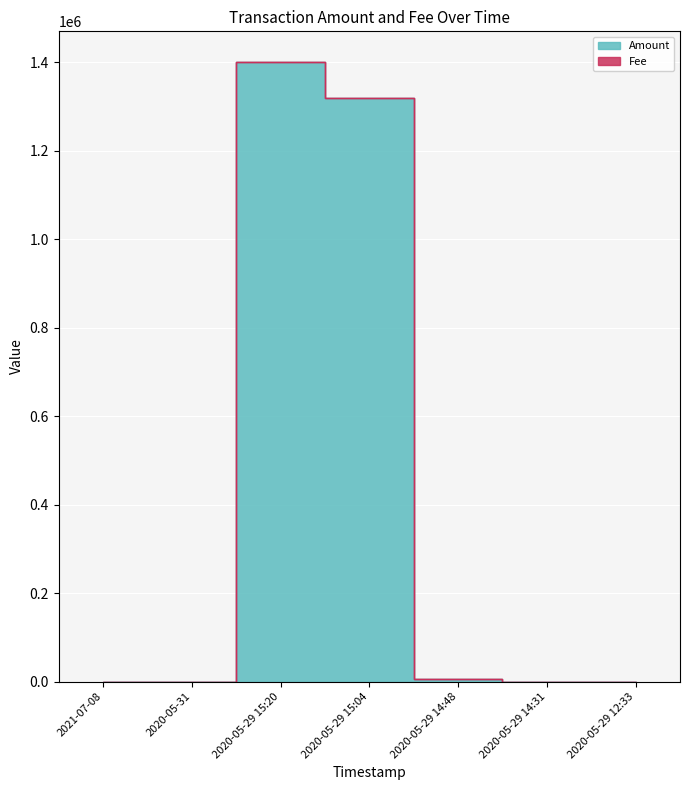

True or false: Fee and Amount intersect in this chart.

False